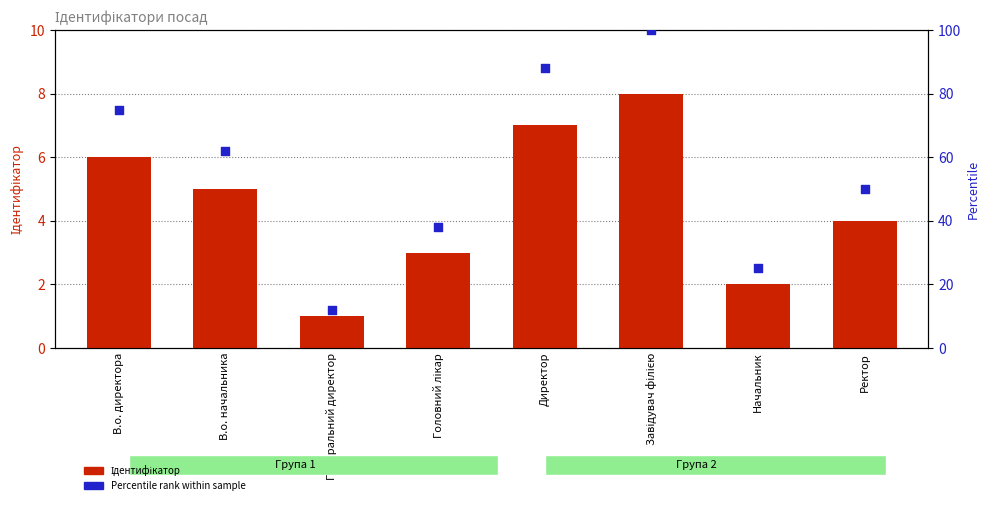

Which series has the largest total across all categories?

Percentile rank